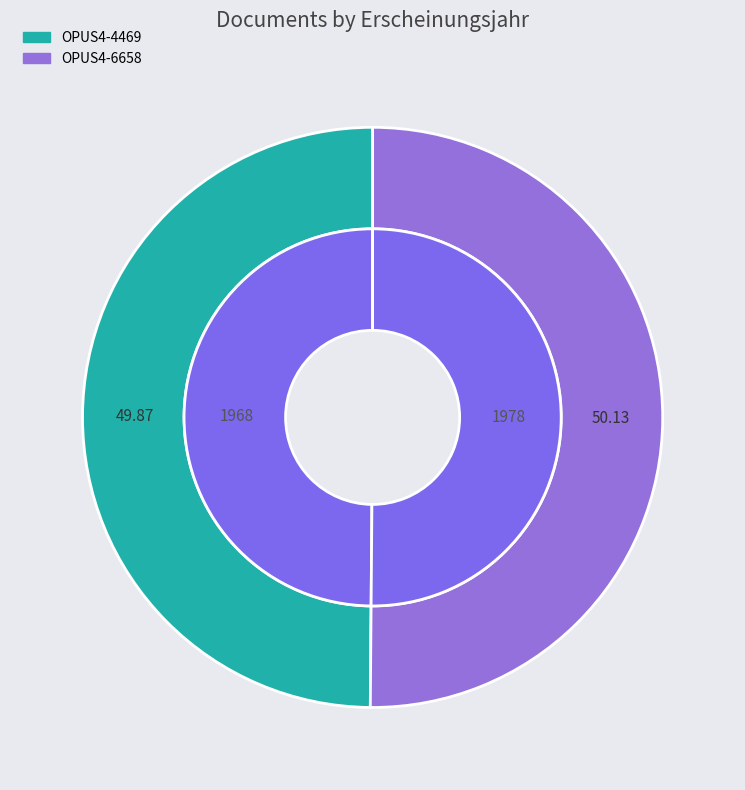

What portion of the pie excludes OPUS4-4469?

50.1%